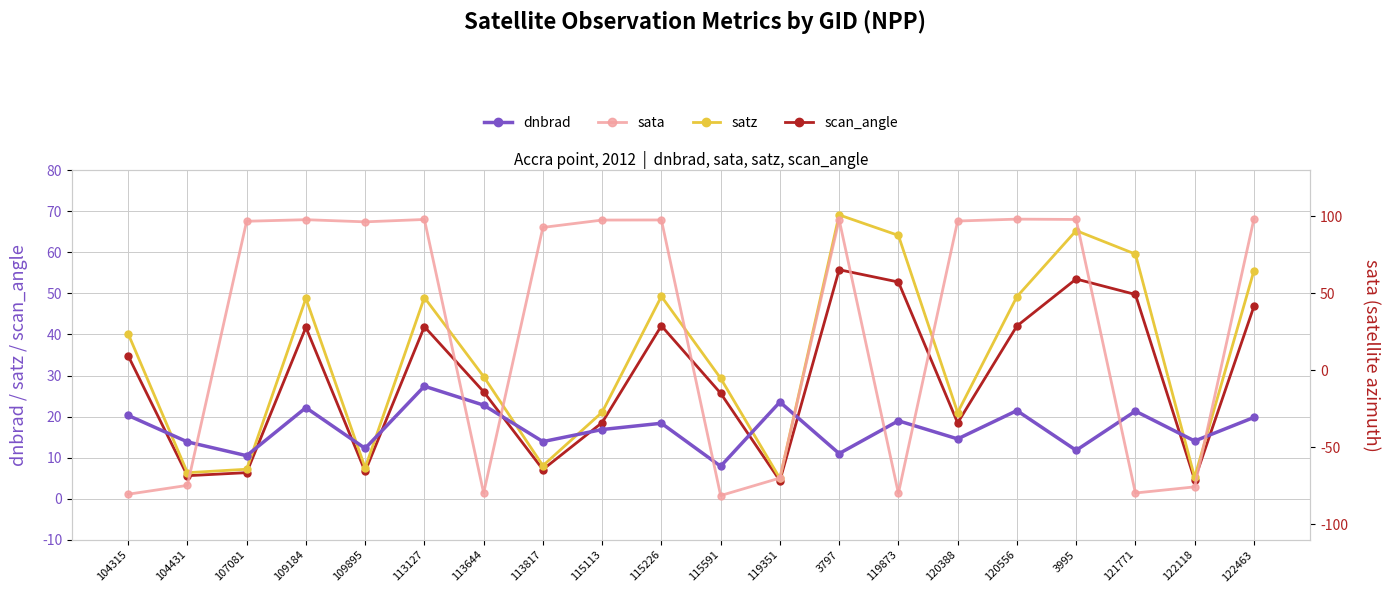

At which category does satz reach its first local valley?

104431